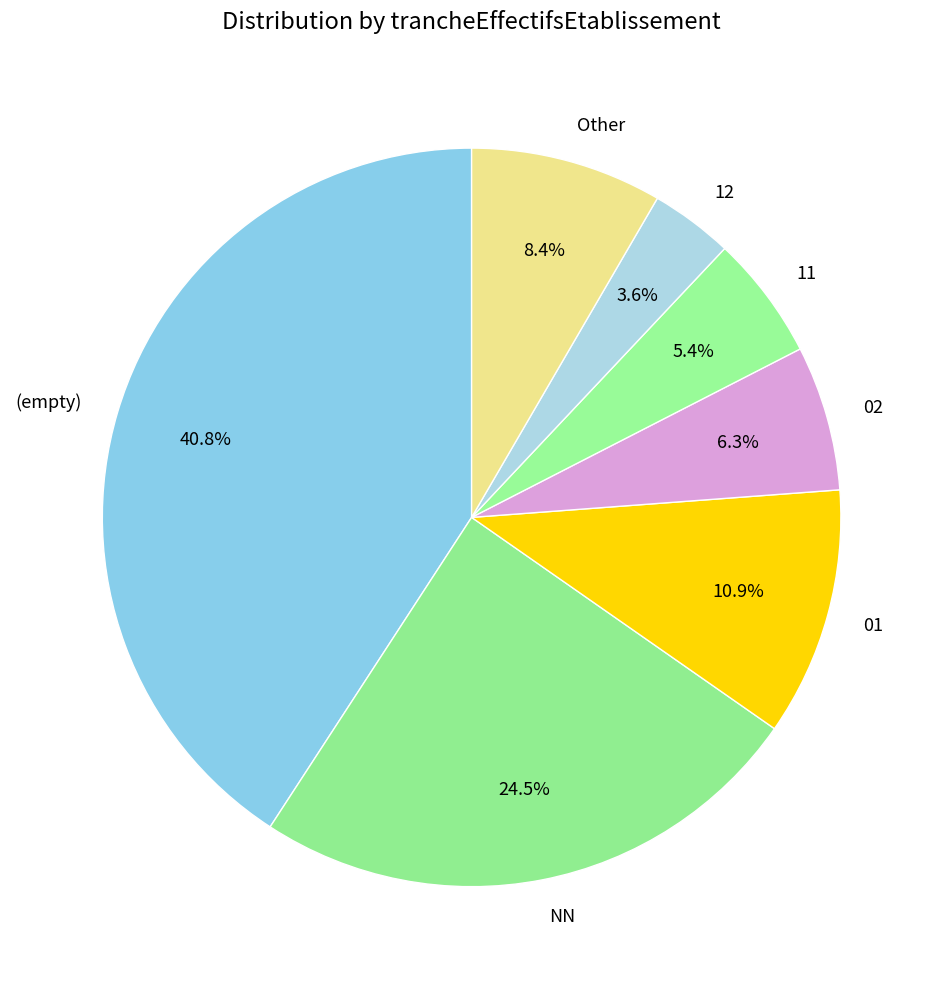

How many slices are in this pie chart?

7